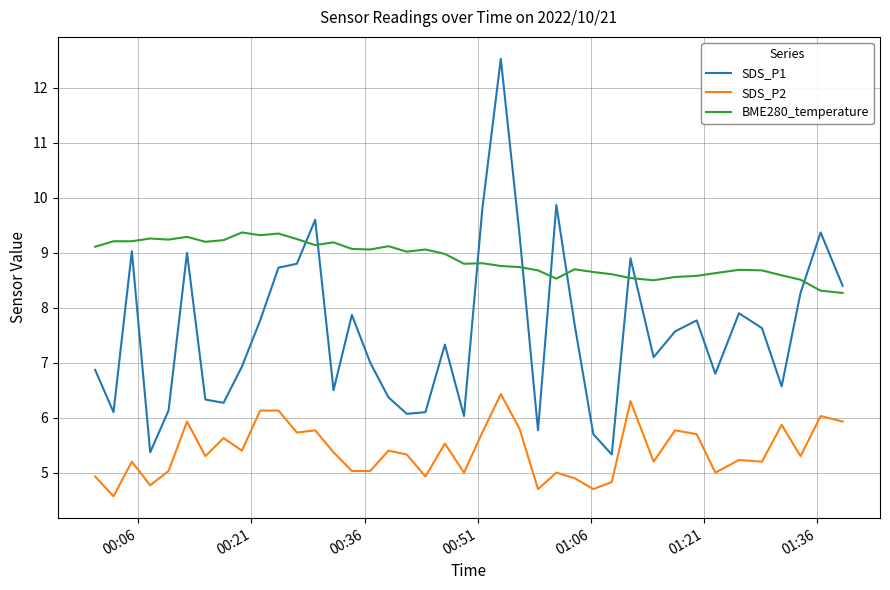

What is the smallest value displayed?

4.6